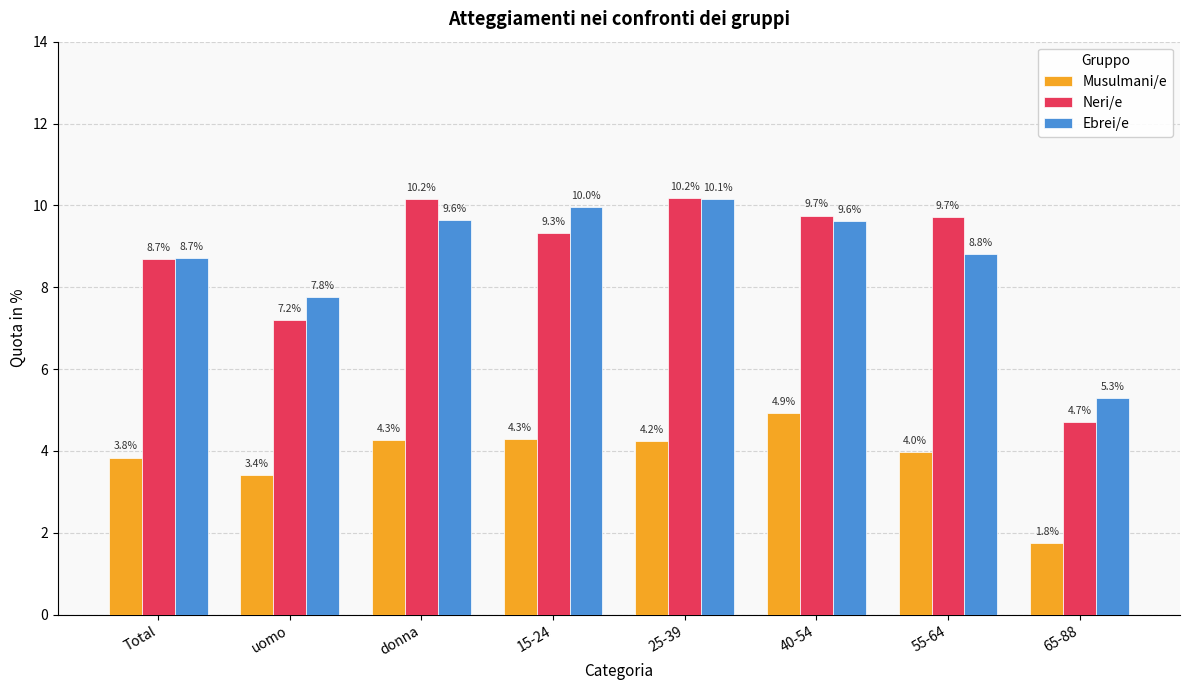

What is the minimum value shown in the chart?

1.8